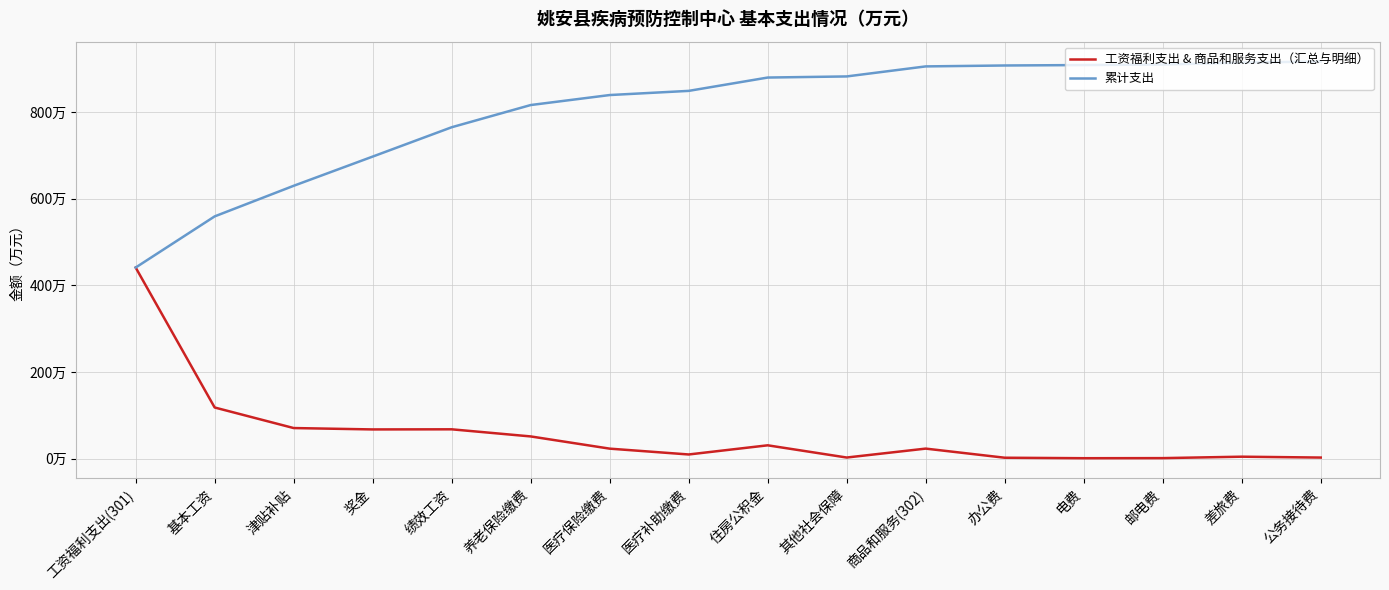

Does the chart display data point markers on the line(s)?

No